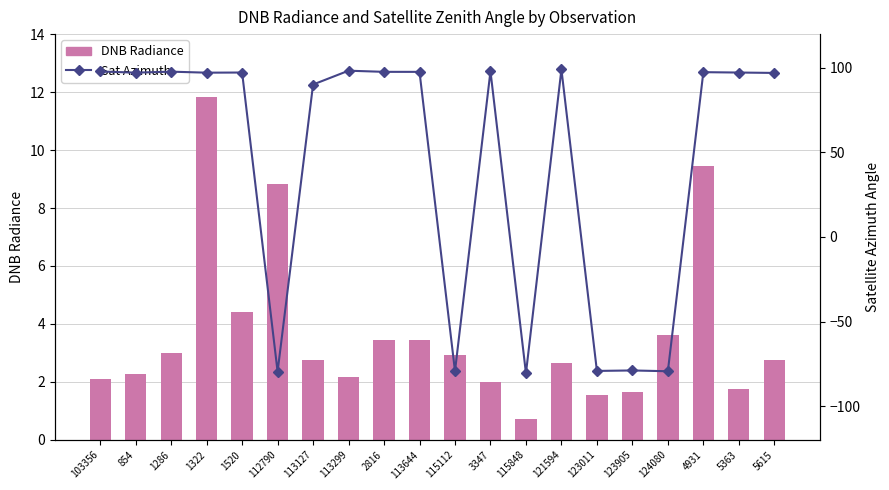

At which category is the sum across all series the highest?

1322